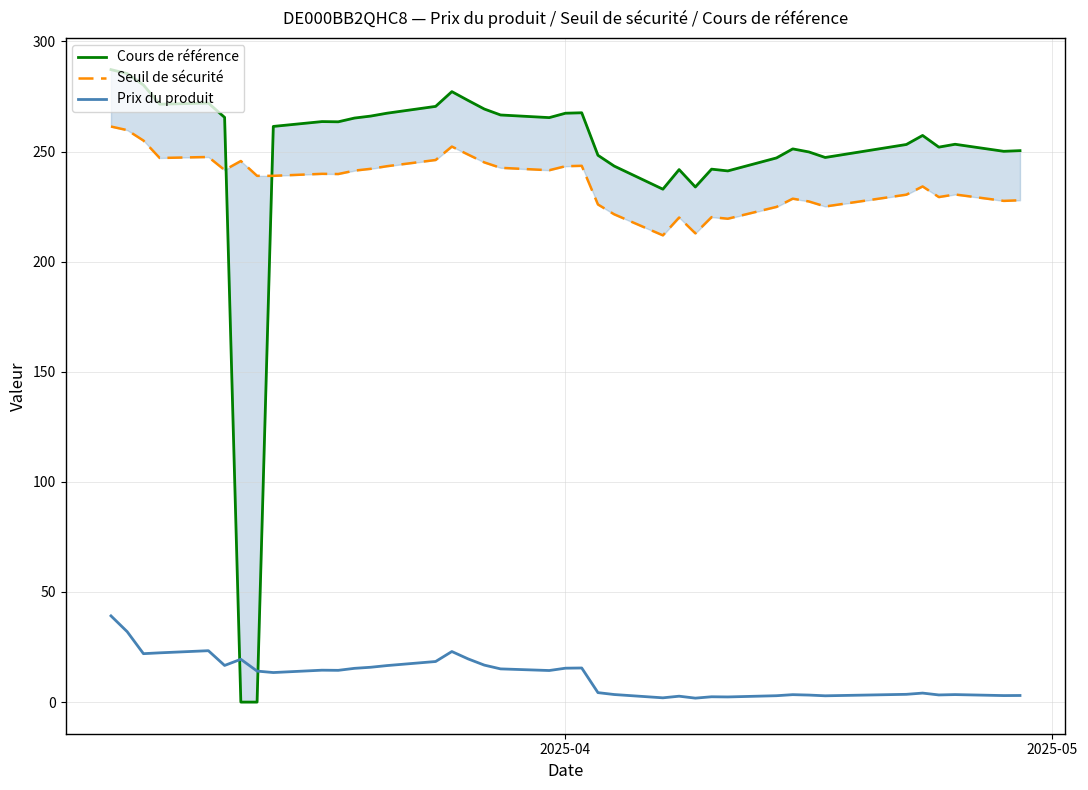

Reading right to left, transcribe all the data shown in this chart.

Cours de référence: 250.4	250.1	253.3	252.0	257.3	253.2	247.3	249.8	251.2	247.1	241.2	242.0	233.9	241.8	232.9	243.4	248.3	267.6	267.4	265.4	266.6	269.3	273.2	277.2	270.5	267.4	266.1	265.2	263.5	263.6	261.4	0.0	0.0	265.5	272.0	271.5	280.2	285.4	287.2
Seuil de sécurité: 227.9	227.6	230.5	229.3	234.1	230.4	225.0	227.3	228.6	224.9	219.5	220.2	212.8	220.0	211.9	221.5	226.0	243.5	243.3	241.5	242.6	245.1	248.6	252.3	246.2	243.3	242.2	241.3	239.8	239.9	239.0	239.0	245.7	241.6	247.5	247.1	255.0	259.7	261.4
Prix du produit: 3.0	3.0	3.4	3.2	4.1	3.5	2.9	3.2	3.4	2.9	2.3	2.4	1.8	2.7	1.9	3.4	4.3	15.5	15.4	14.3	15.1	16.8	19.6	23.0	18.4	16.6	15.8	15.3	14.4	14.5	13.4	14.1	19.4	16.6	23.3	22.4	22.0	32.0	39.1